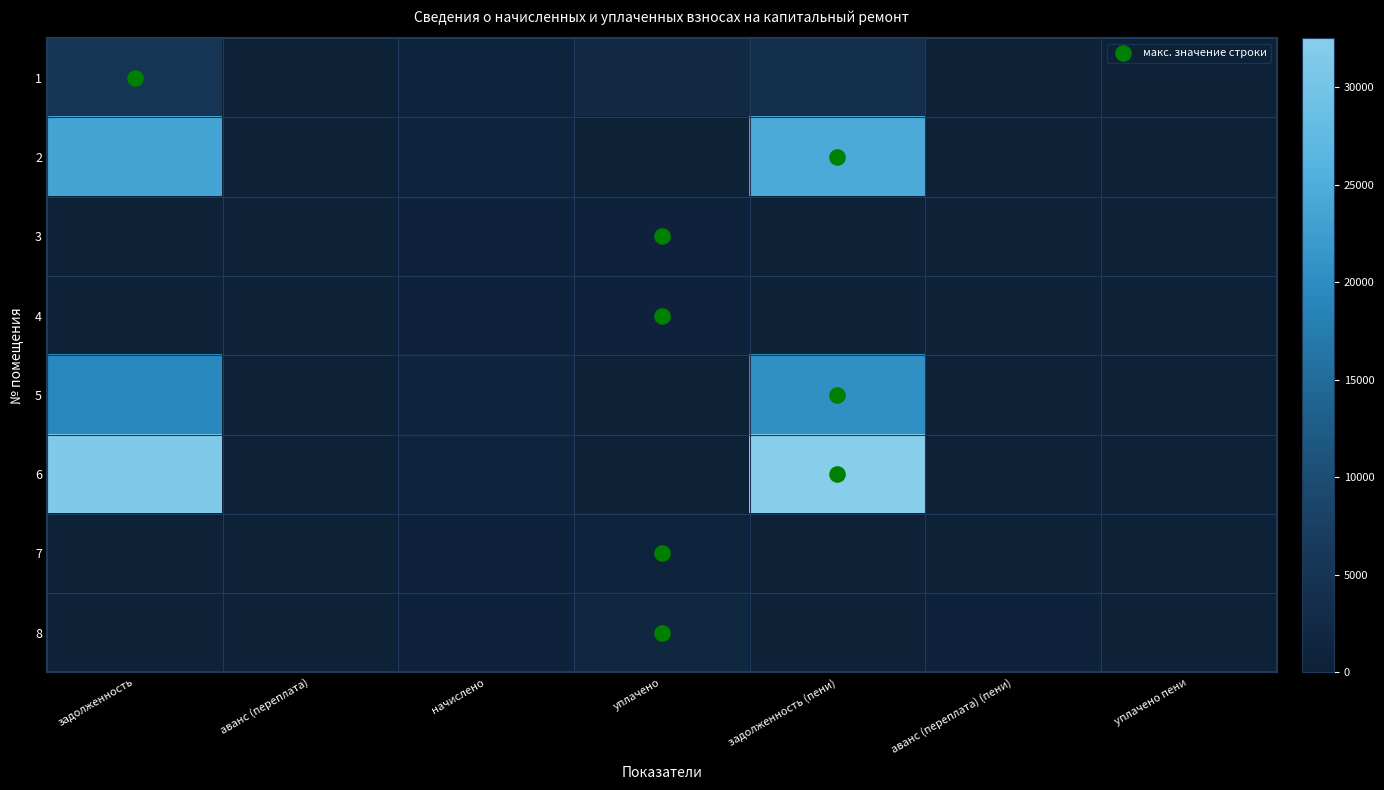

Reading left to right, list all the values displayed in this chart.

1: задолженность=5030.4	аванс (переплата)=0.0	начислено=998.0	уплачено=2185.0	задолженность (пени)=3843.4	аванс (переплата) (пени)=0.0	уплачено пени=0.0
2: задолженность=23560.4	аванс (переплата)=0.0	начислено=1006.0	уплачено=0.0	задолженность (пени)=24566.4	аванс (переплата) (пени)=0.0	уплачено пени=0.0
3: задолженность=0.9	аванс (переплата)=0.0	начислено=836.6	уплачено=838.0	задолженность (пени)=0.0	аванс (переплата) (пени)=0.4	уплачено пени=0.0
4: задолженность=0.0	аванс (переплата)=0.1	начислено=836.6	уплачено=837.0	задолженность (пени)=0.0	аванс (переплата) (пени)=0.4	уплачено пени=0.0
5: задолженность=19429.5	аванс (переплата)=0.0	начислено=960.1	уплачено=0.0	задолженность (пени)=20389.6	аванс (переплата) (пени)=0.0	уплачено пени=0.0
6: задолженность=31528.9	аванс (переплата)=0.0	начислено=974.1	уплачено=0.0	задолженность (пени)=32503.0	аванс (переплата) (пени)=0.0	уплачено пени=0.0
7: задолженность=195.7	аванс (переплата)=0.0	начислено=856.6	уплачено=1012.0	задолженность (пени)=40.2	аванс (переплата) (пени)=0.0	уплачено пени=0.0
8: задолженность=0.0	аванс (переплата)=0.1	начислено=836.6	уплачено=1673.0	задолженность (пени)=0.0	аванс (переплата) (пени)=836.4	уплачено пени=0.0